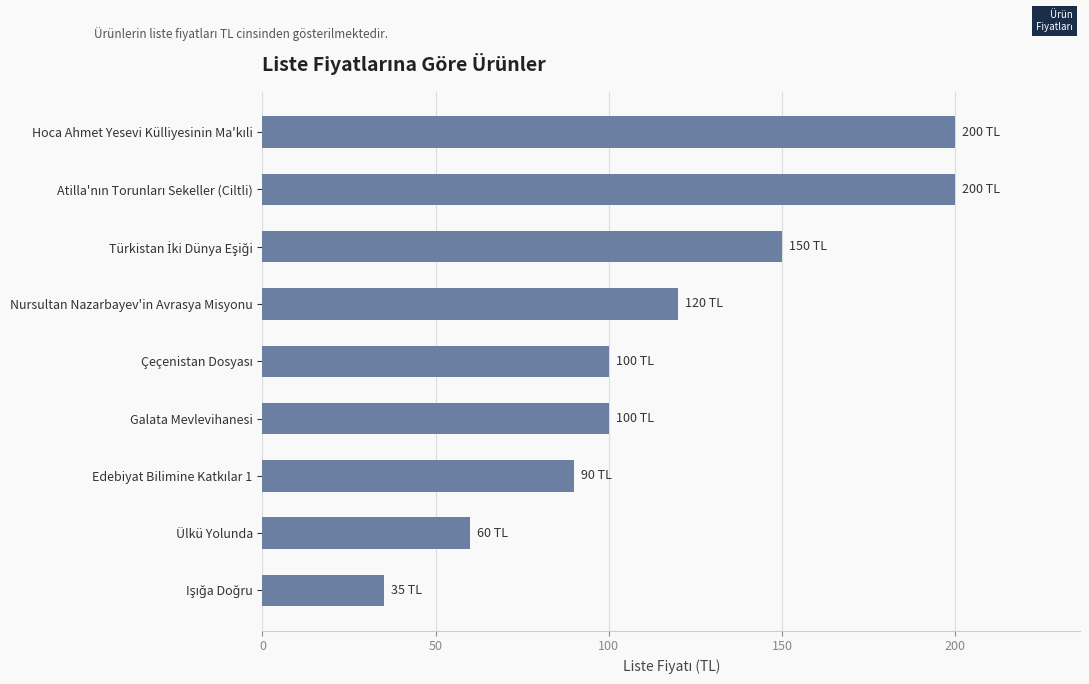

At which label is the value closest to 117?

Nursultan Nazarbayev'in Avrasya Misyonu